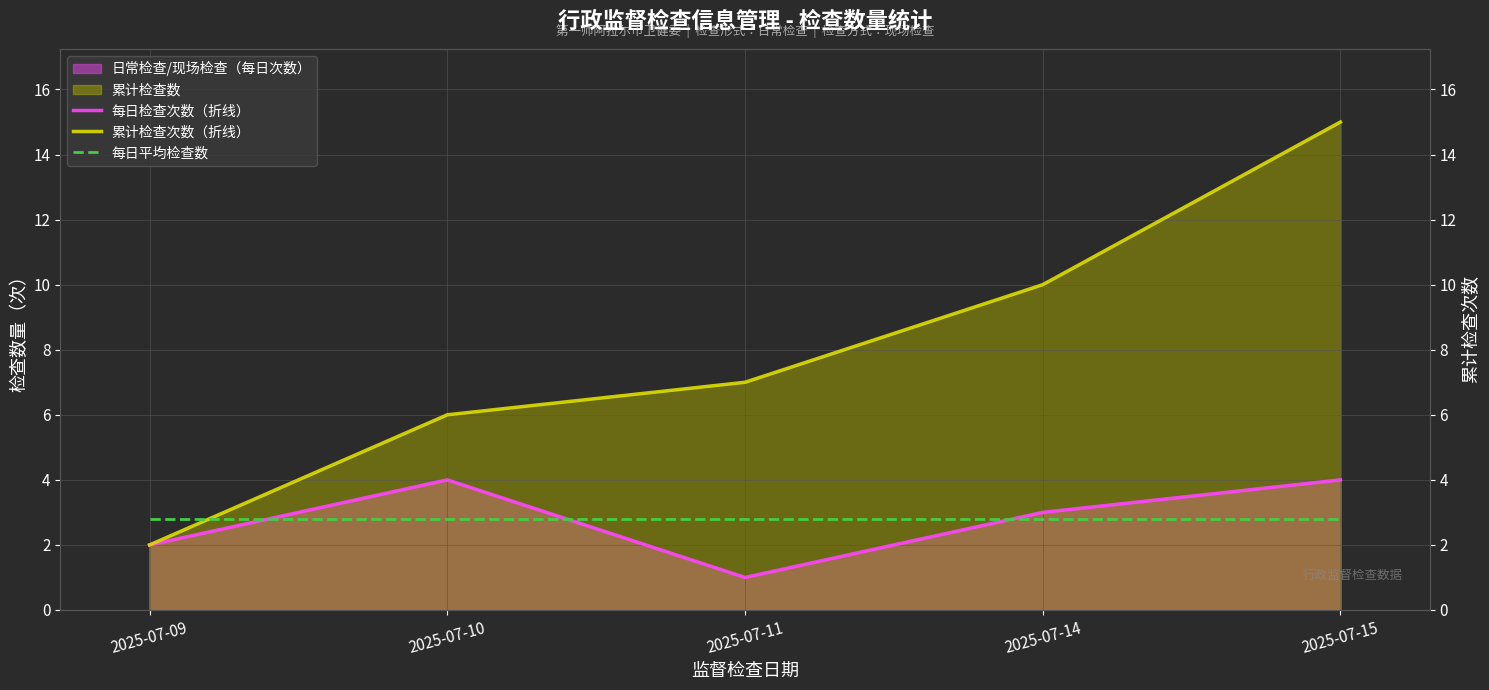

How many lines are shown in the chart?

3